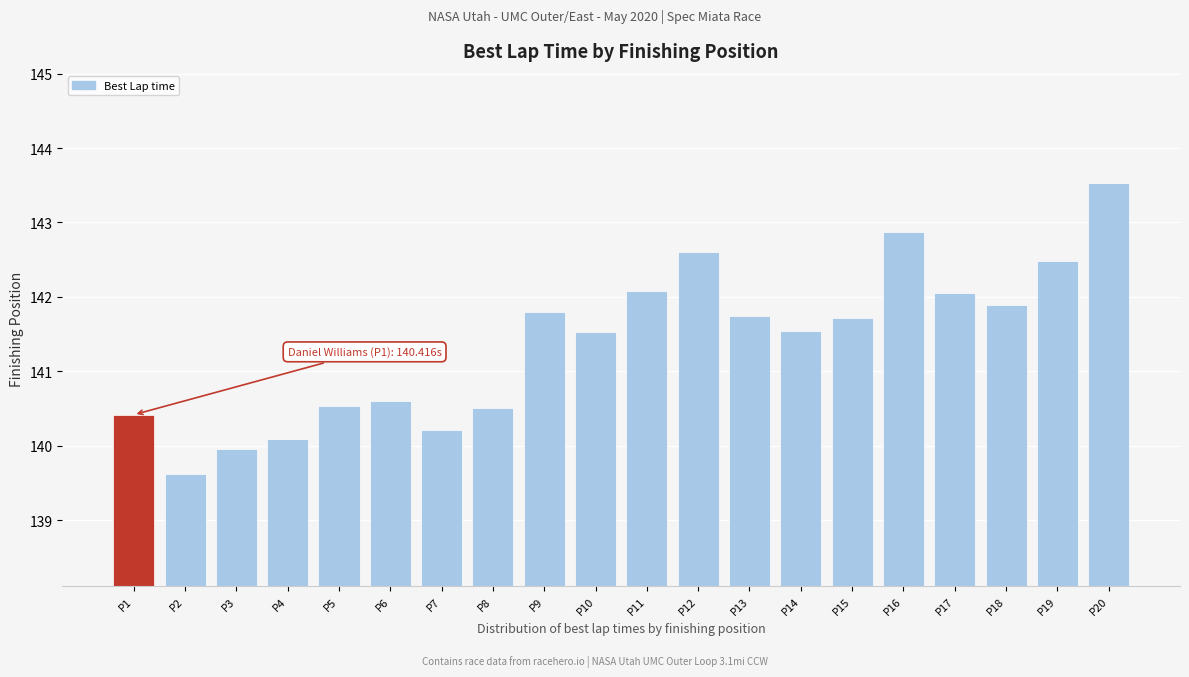

Where is the data nearest to the value 141?

P6